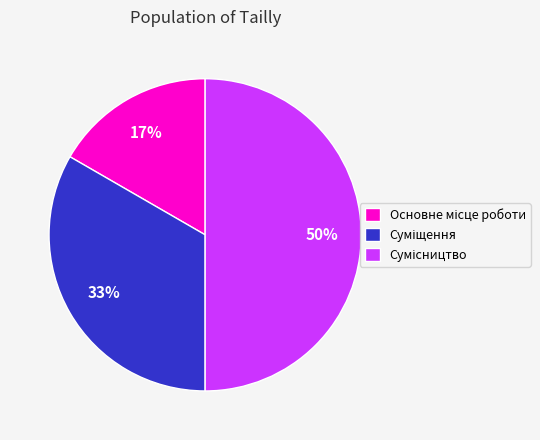

To the nearest percent, what is the difference between the largest and smallest slice percentages?

33%